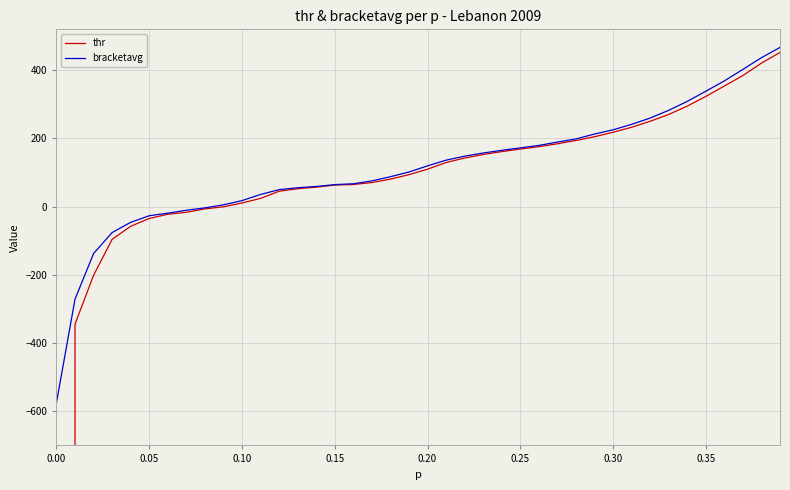

What is the minimum value for bracketavg?

-574.6